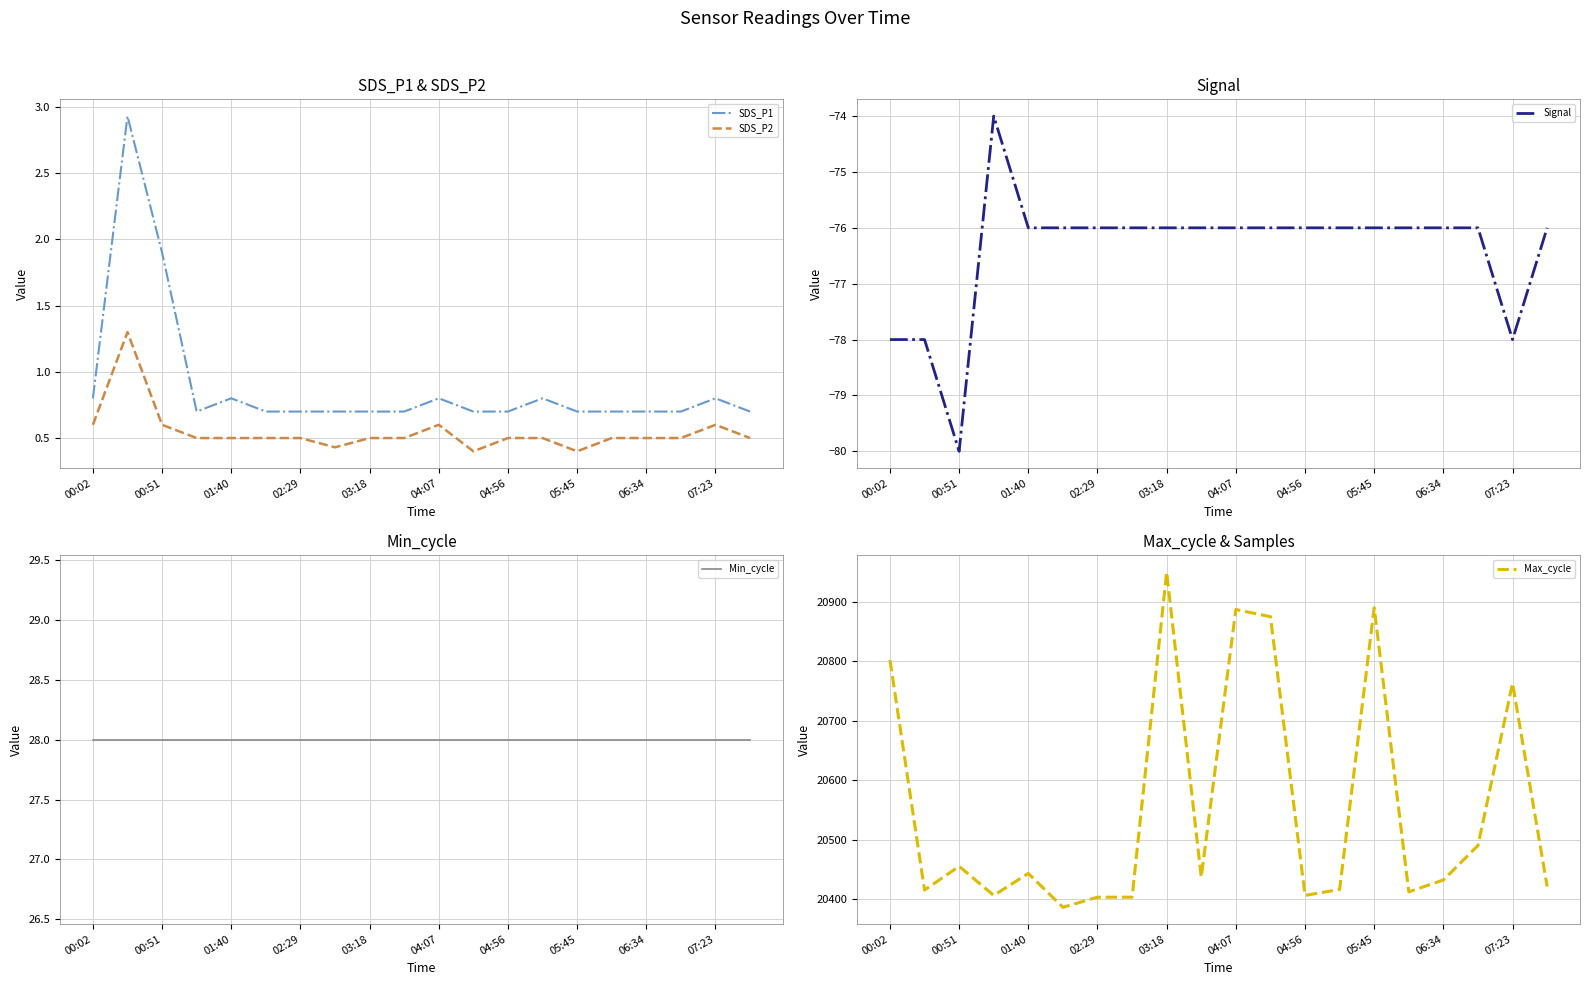

What is the minimum value for SDS_P1?

0.7